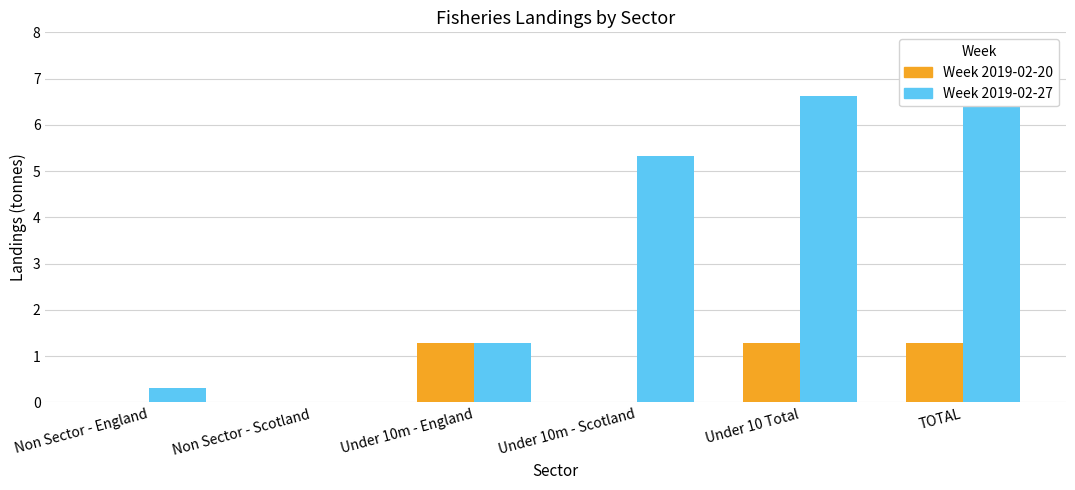

What is the approximate value of Week 2019-02-27 at TOTAL?

6.9